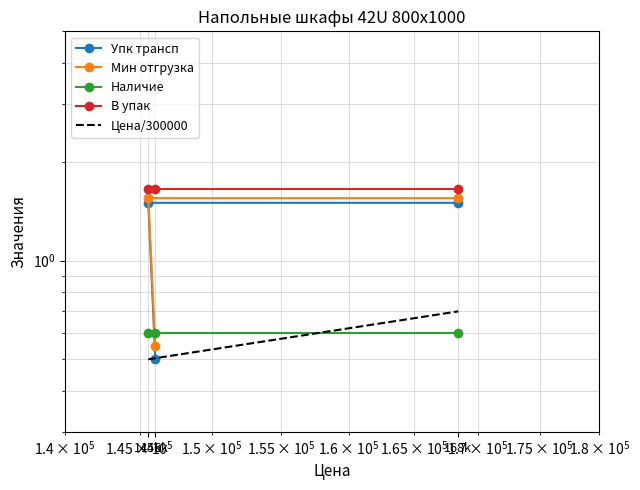

Is this an area chart (filled region under the line)?

No